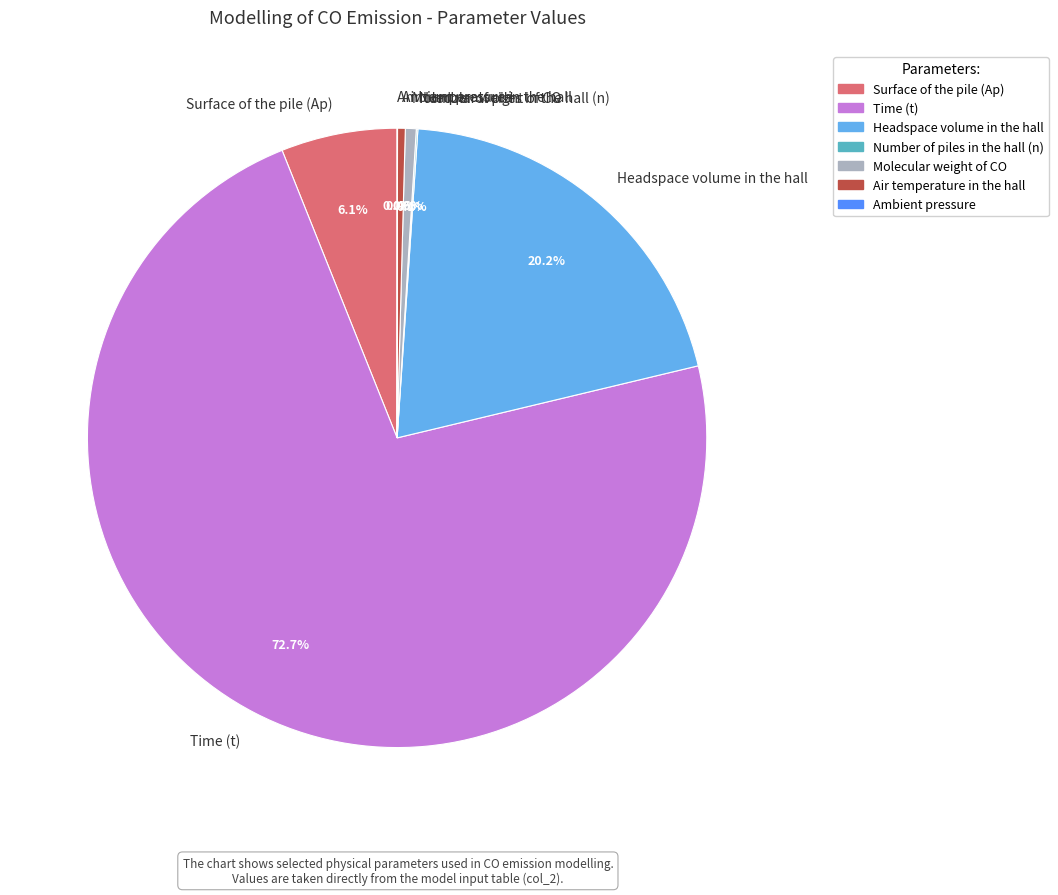

What is the largest slice in the pie chart?

Time (t)